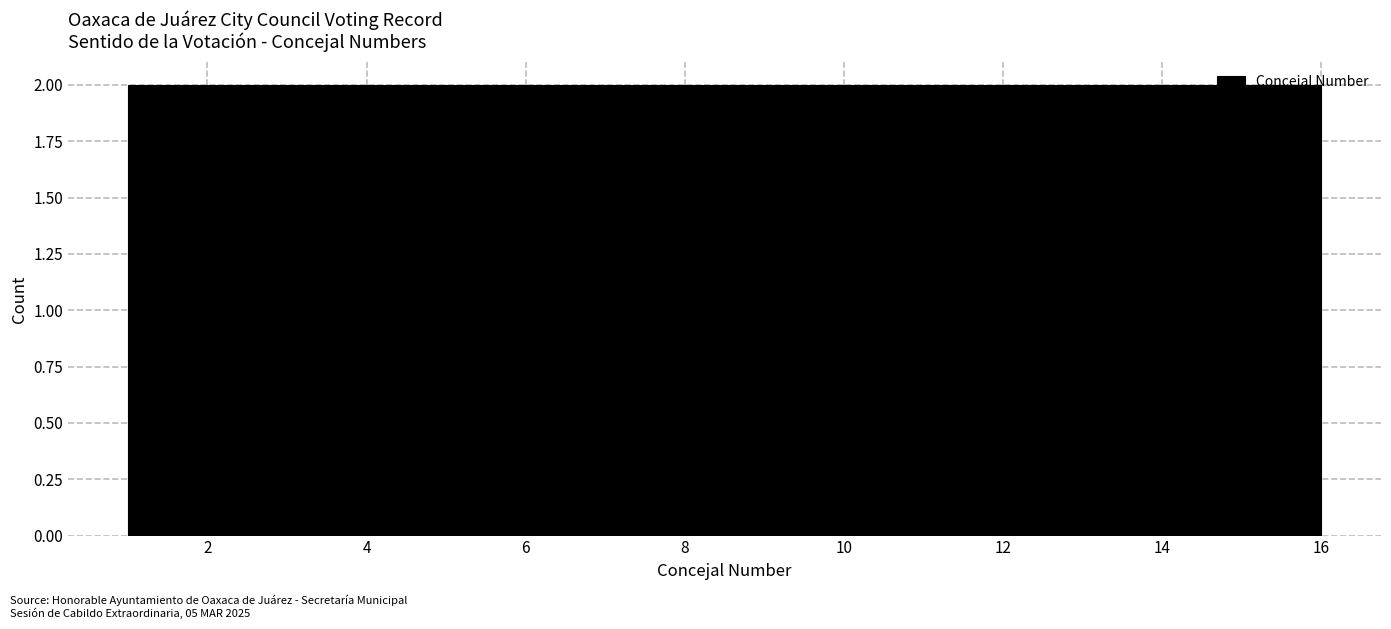

Reading left to right, list every bar in this chart as the range it spans on the x-axis followed by its height. Neither the bar edges nor the heights are printed on the chart, so give them approximately, as read against the axes.

1.0 to 2.8: 2
2.8 to 4.8: 2
4.8 to 6.6: 2
6.6 to 8.6: 2
8.6 to 10.4: 2
10.4 to 12.2: 2
12.2 to 14.2: 2
14.2 to 16.0: 2